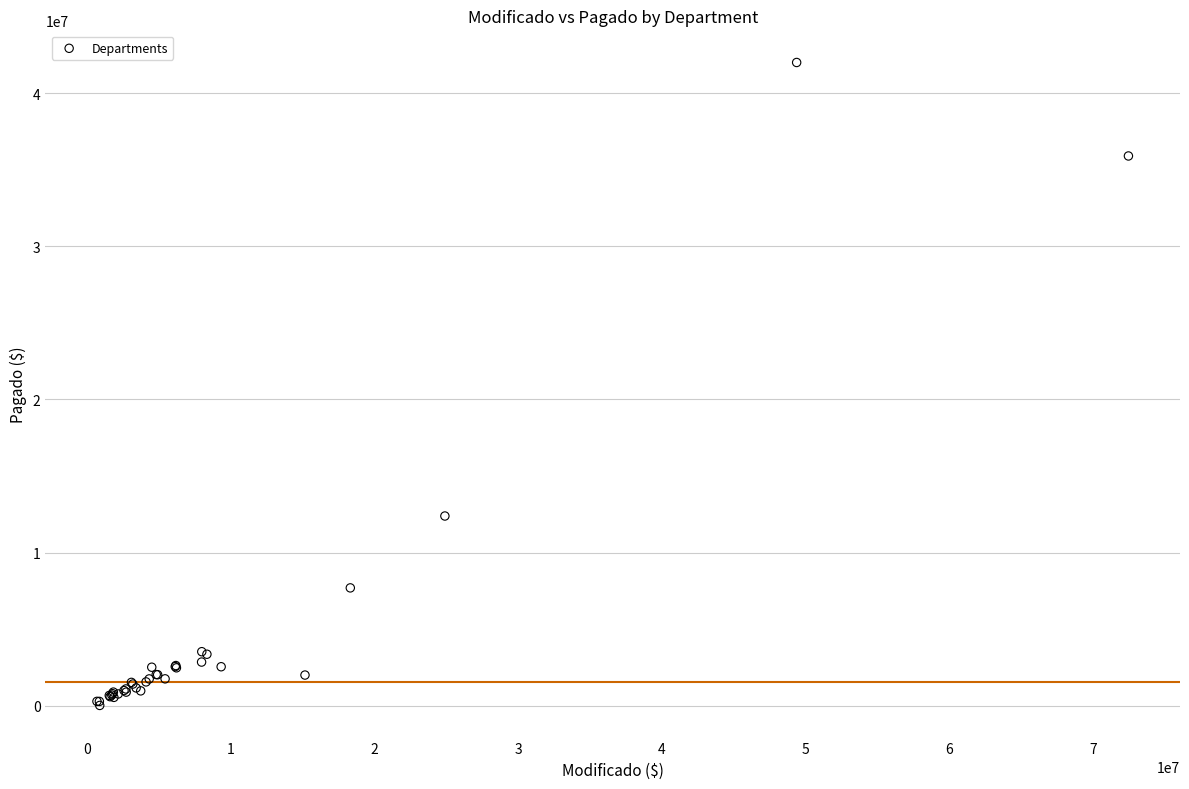

What Y value in the scatter plot is closest to 21008906?

12387402.6